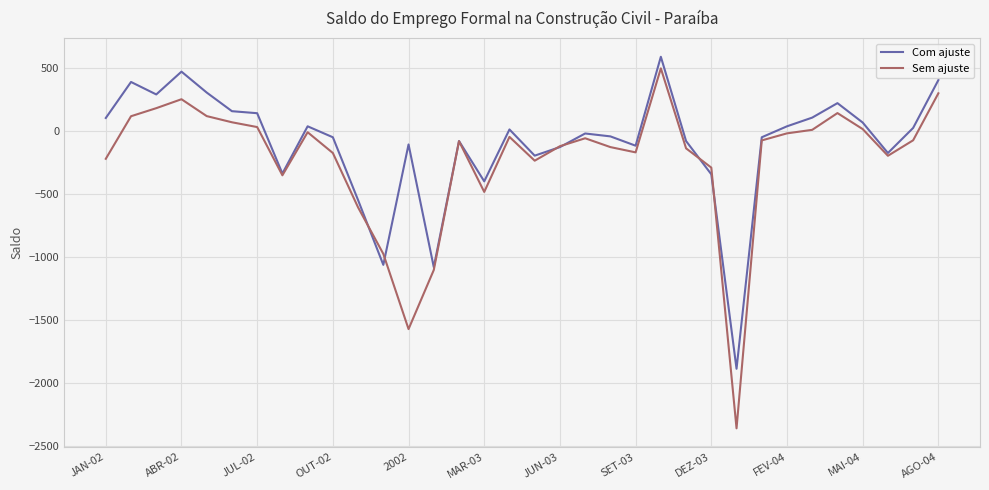

What is the maximum value for Sem ajuste?

497